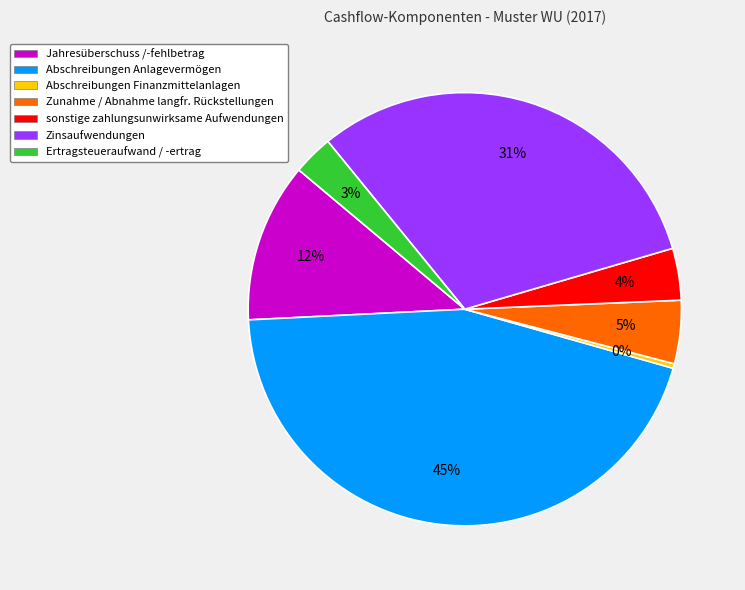

Combined, do sonstige zahlungsunwirksame Aufwendungen and Zinsaufwendungen account for over 50%?

No